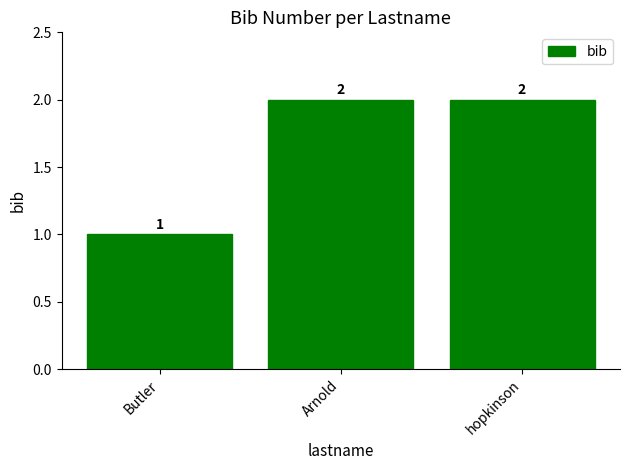

How many bars are there in total?

3